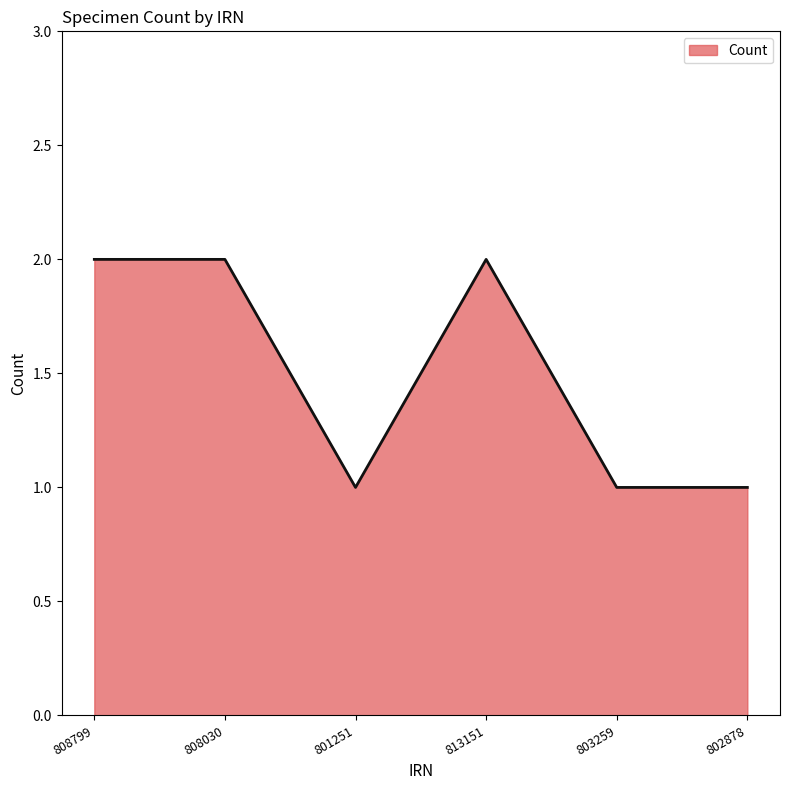

What is the sum of the values at 808030 and 802878?

3